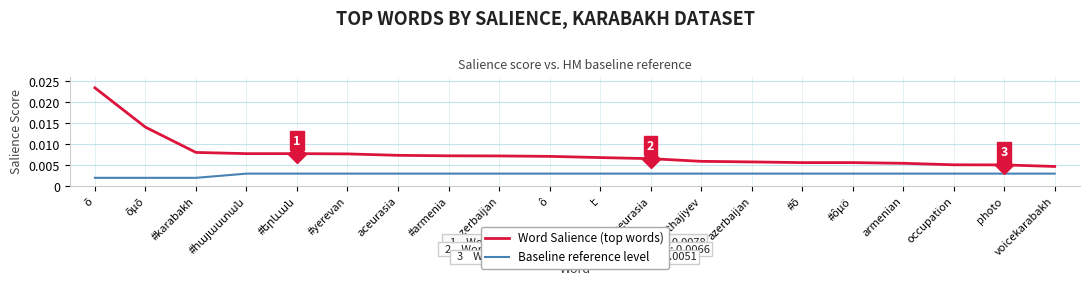

True or false: Baseline reference level and Word Salience (top words) cross at least once.

False